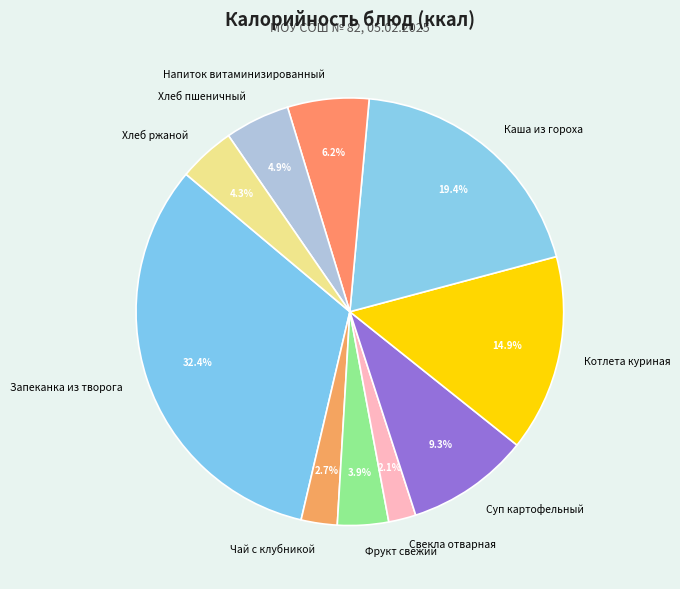

How much of the chart is everything except Каша из гороха?

80.6%